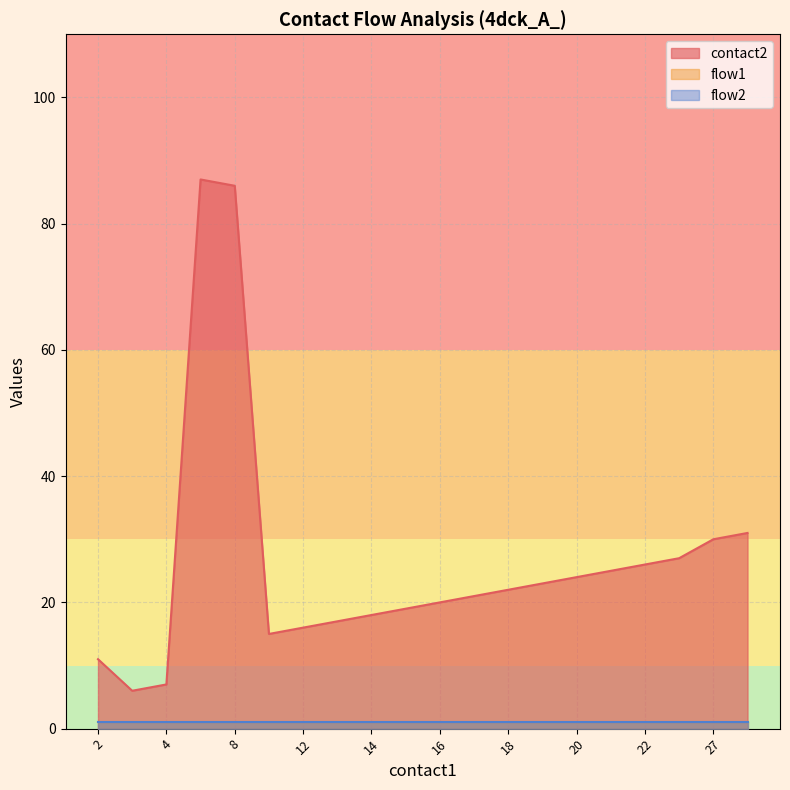

True or false: flow1 and flow2 cross at least once.

False